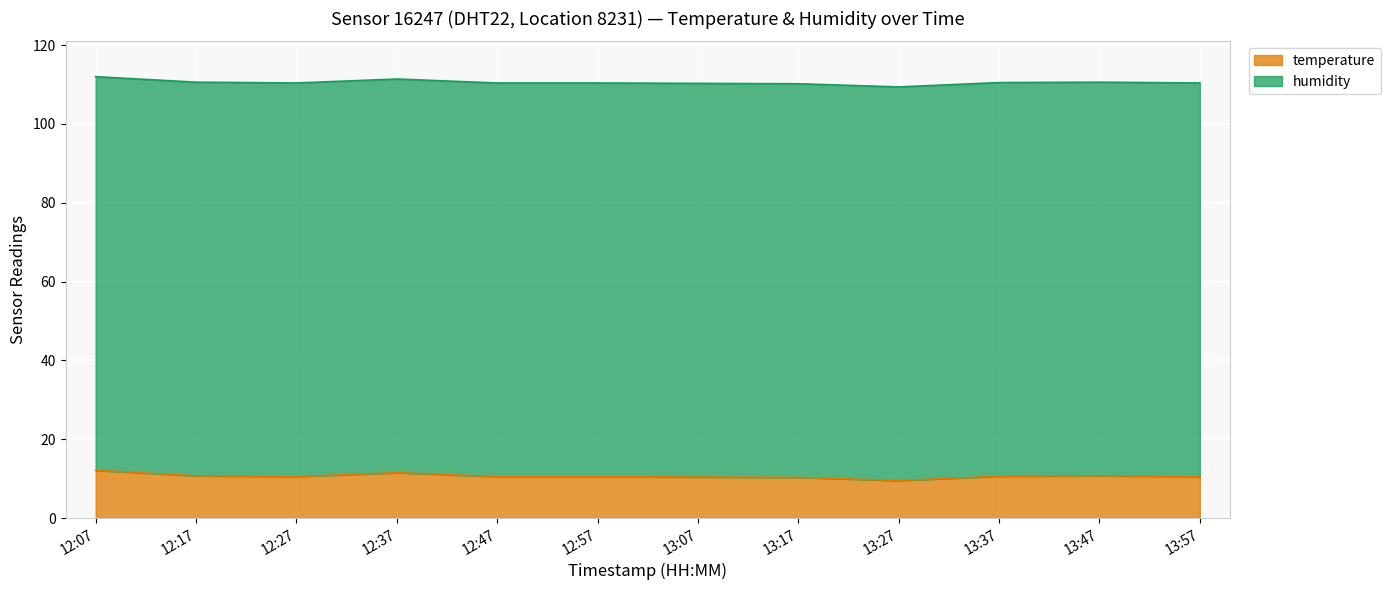

Approximately how many times larger is the value at 13:07 compared to 13:57?

1.0